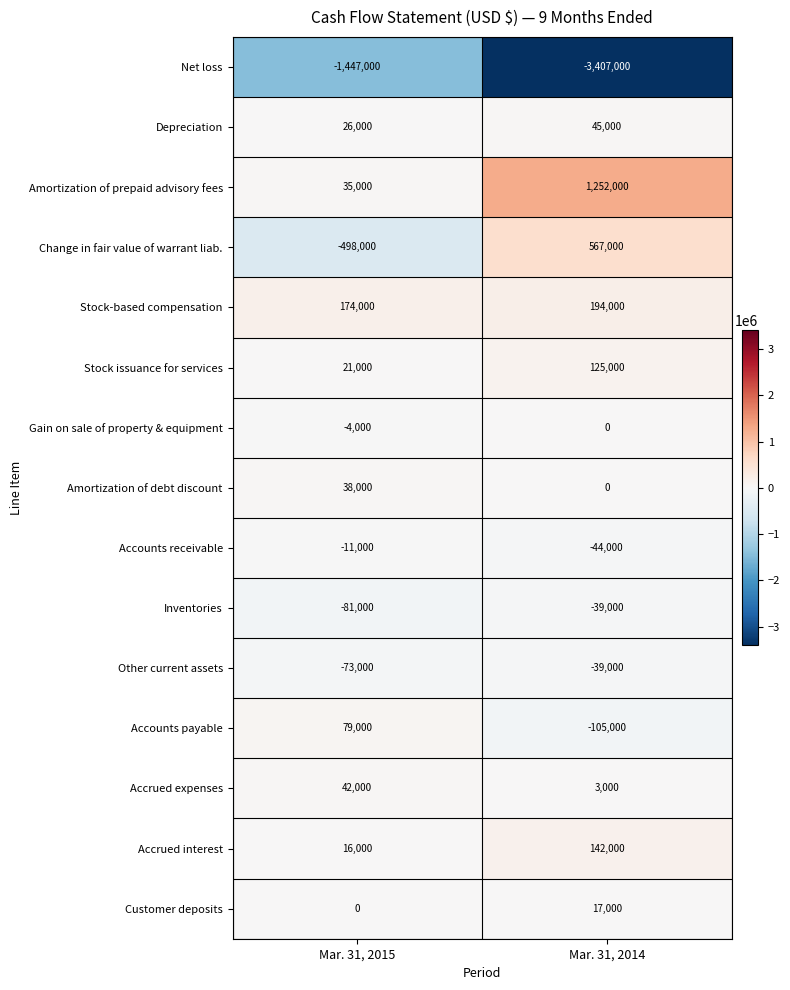

What is the sum of the Gain on sale of property & equipment values at Mar. 31, 2015 and Mar. 31, 2014?

-4000